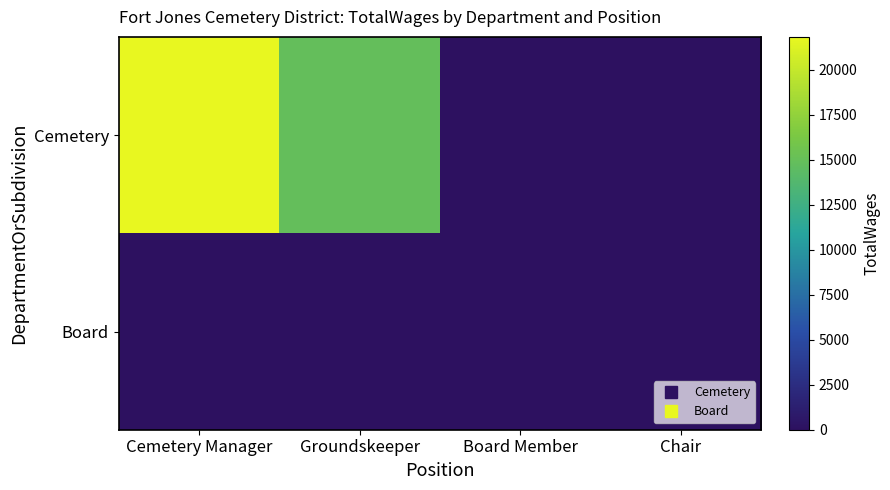

Which series changed the most between Cemetery Manager and Board Member?

Cemetery